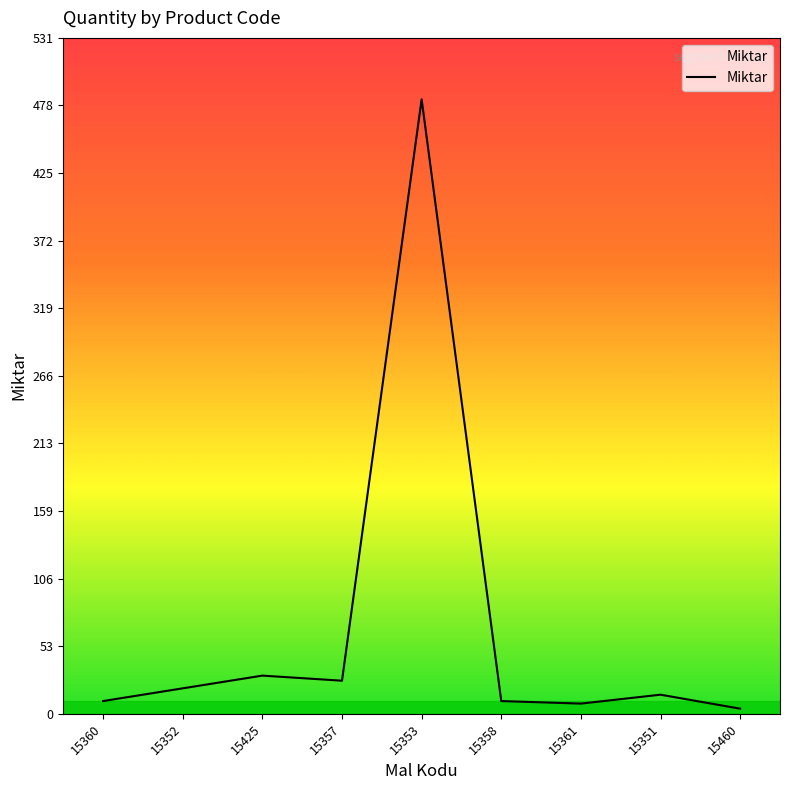

What is the sum of the values at 15358 and 15360?

20